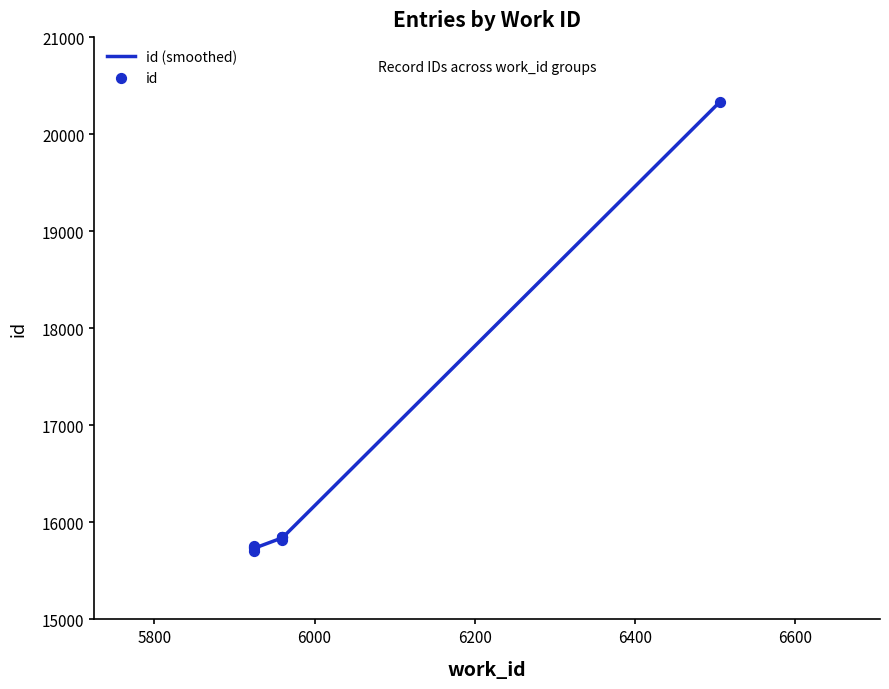

What is the change in value from 5925 to 5960?

+94